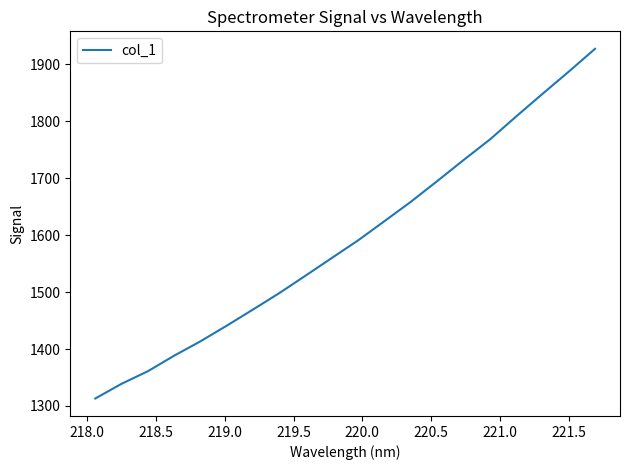

True or false: there are more than 0 points higher than both neighbors.

False